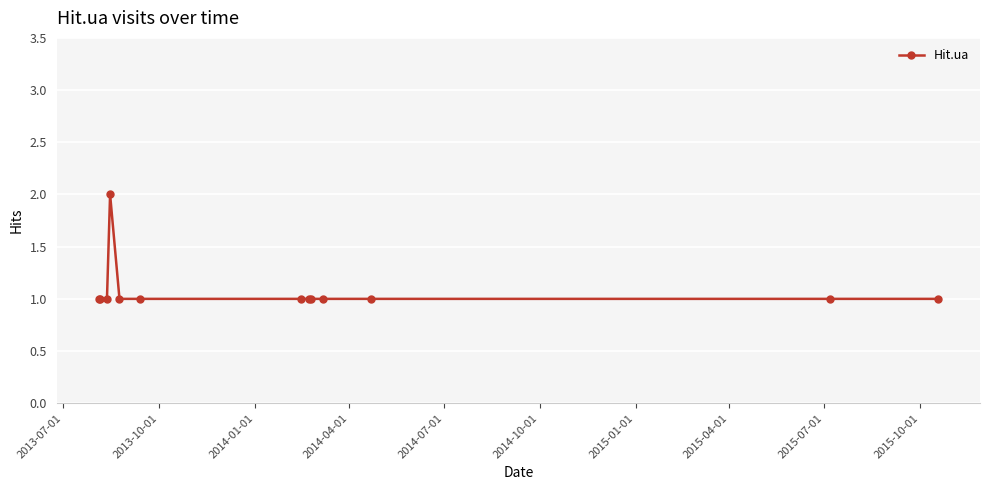

True or false: there are more than 0 points higher than both neighbors.

True